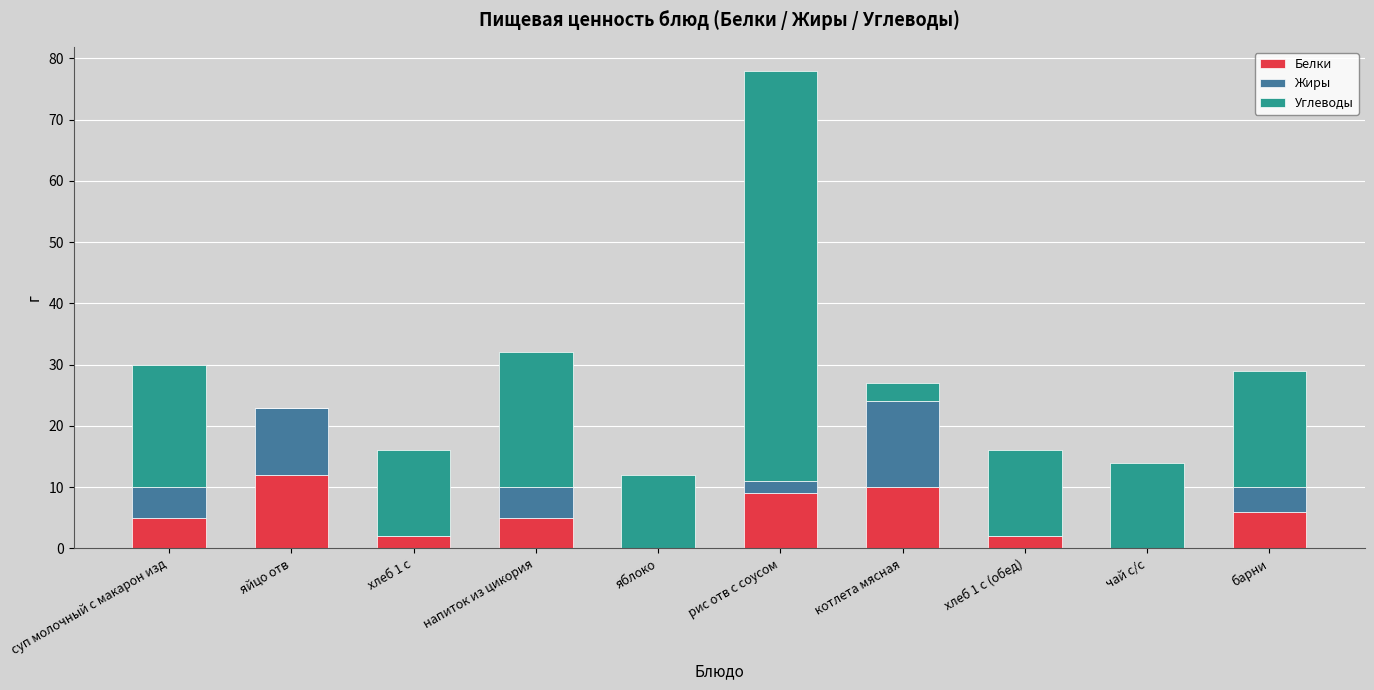

The Белки series shows 6 at барни. True or false?

True